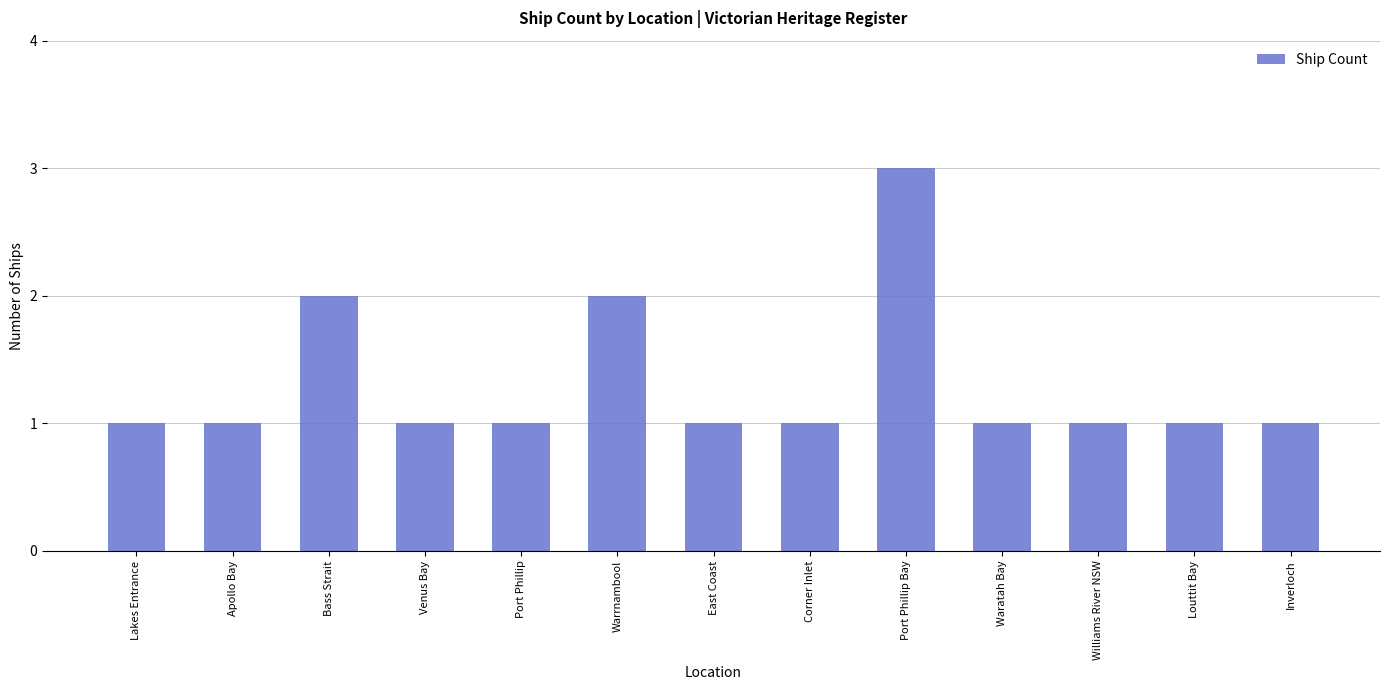

What is the maximum value shown in the chart?

3